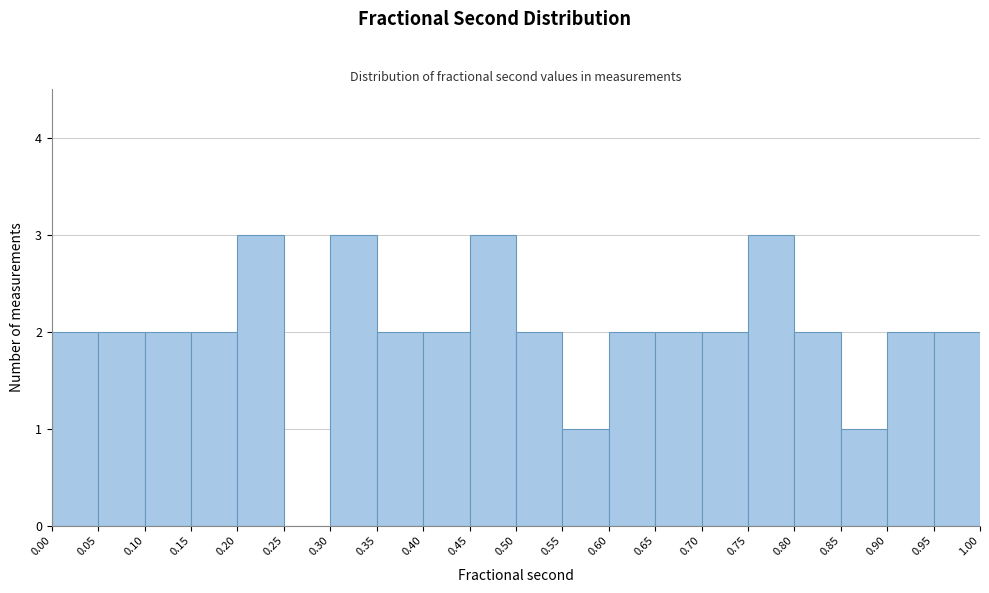

How tall is the bar that spans 0.95 to 1.00 on the x-axis? The values are not printed on the chart, so give them approximately, as read against the axis.

2